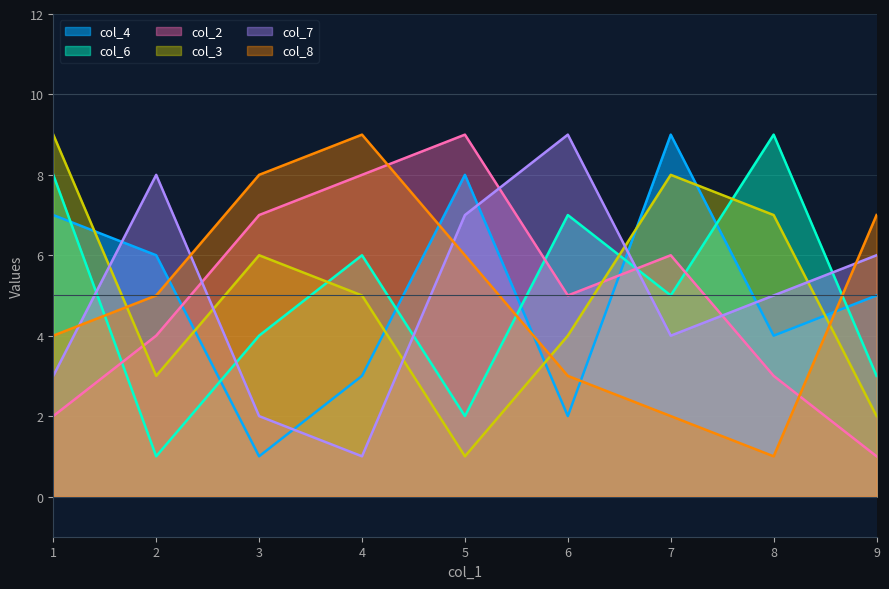

Does the chart have visible grid lines?

Yes